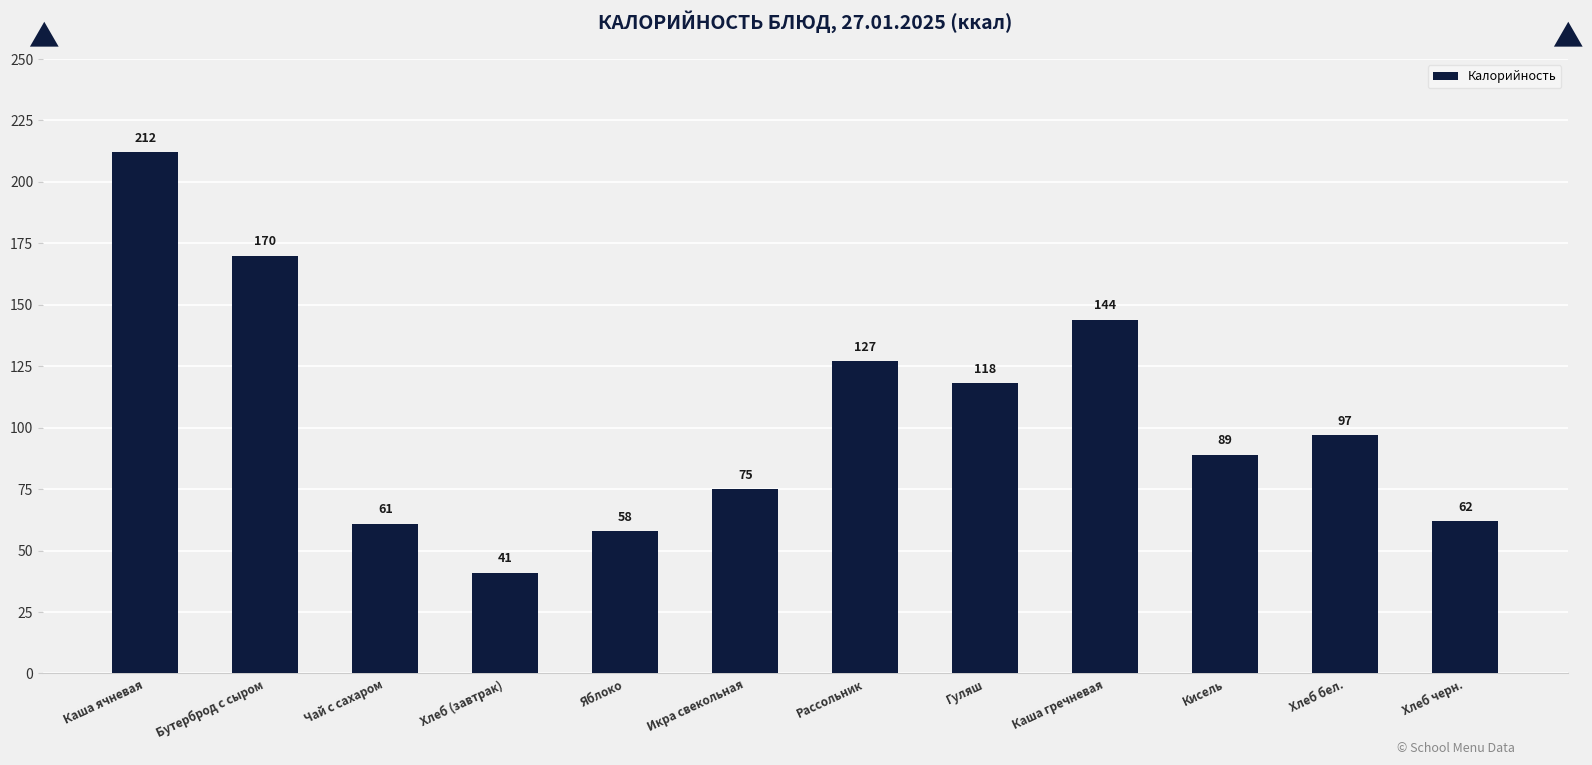

Reading right to left, transcribe all the data shown in this chart.

62	97	89	144	118	127	75	58	41	61	170	212